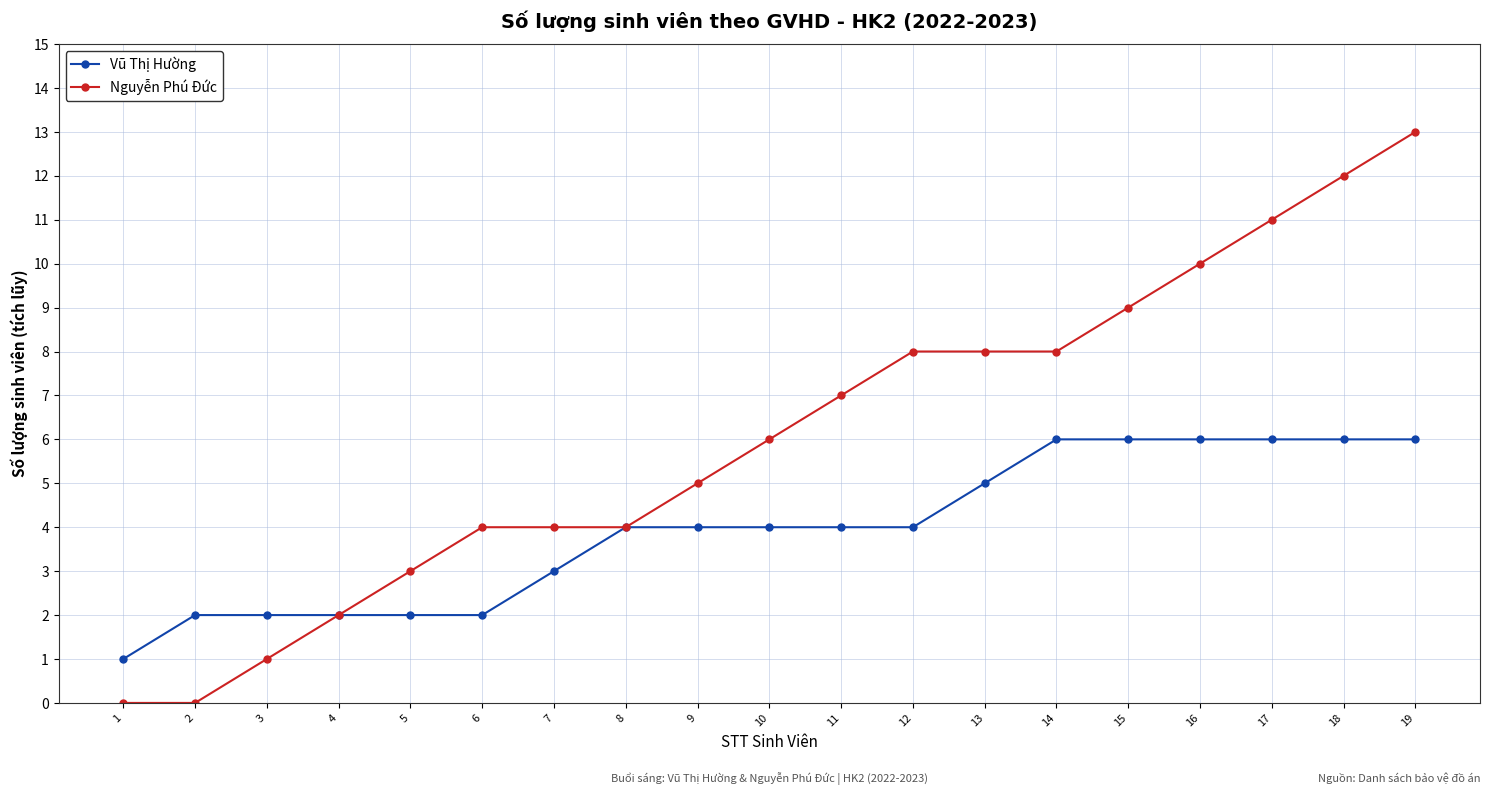

Rank the series by their maximum value, from lowest to highest.

Vũ Thị Hường, Nguyễn Phú Đức